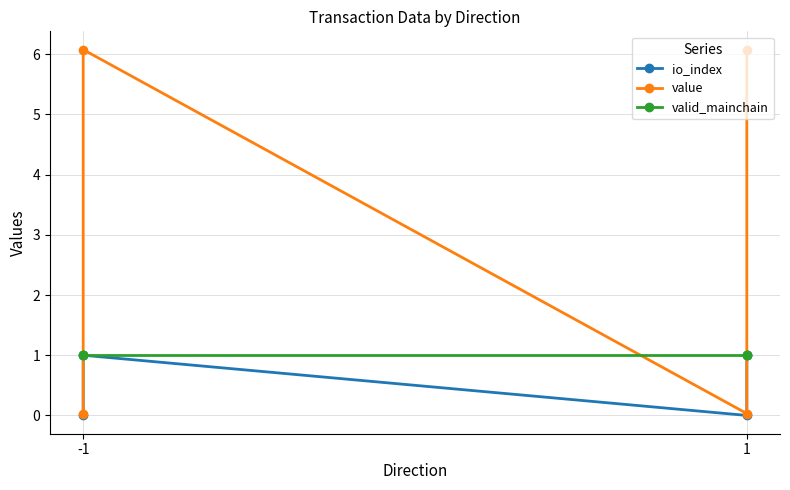

What is the average value of the io_index series?

0.5